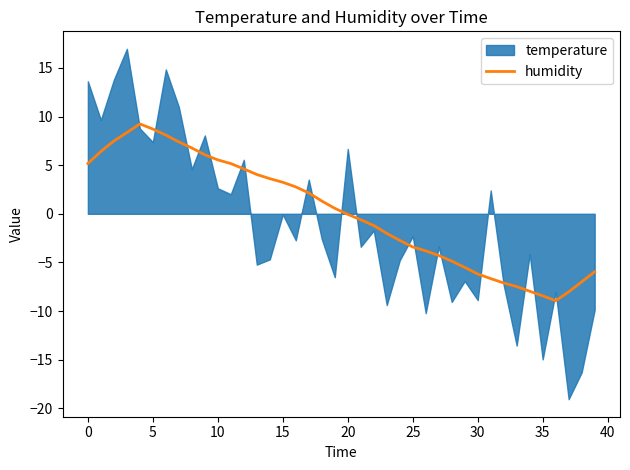

What is the label of the 22nd point from the right?

18